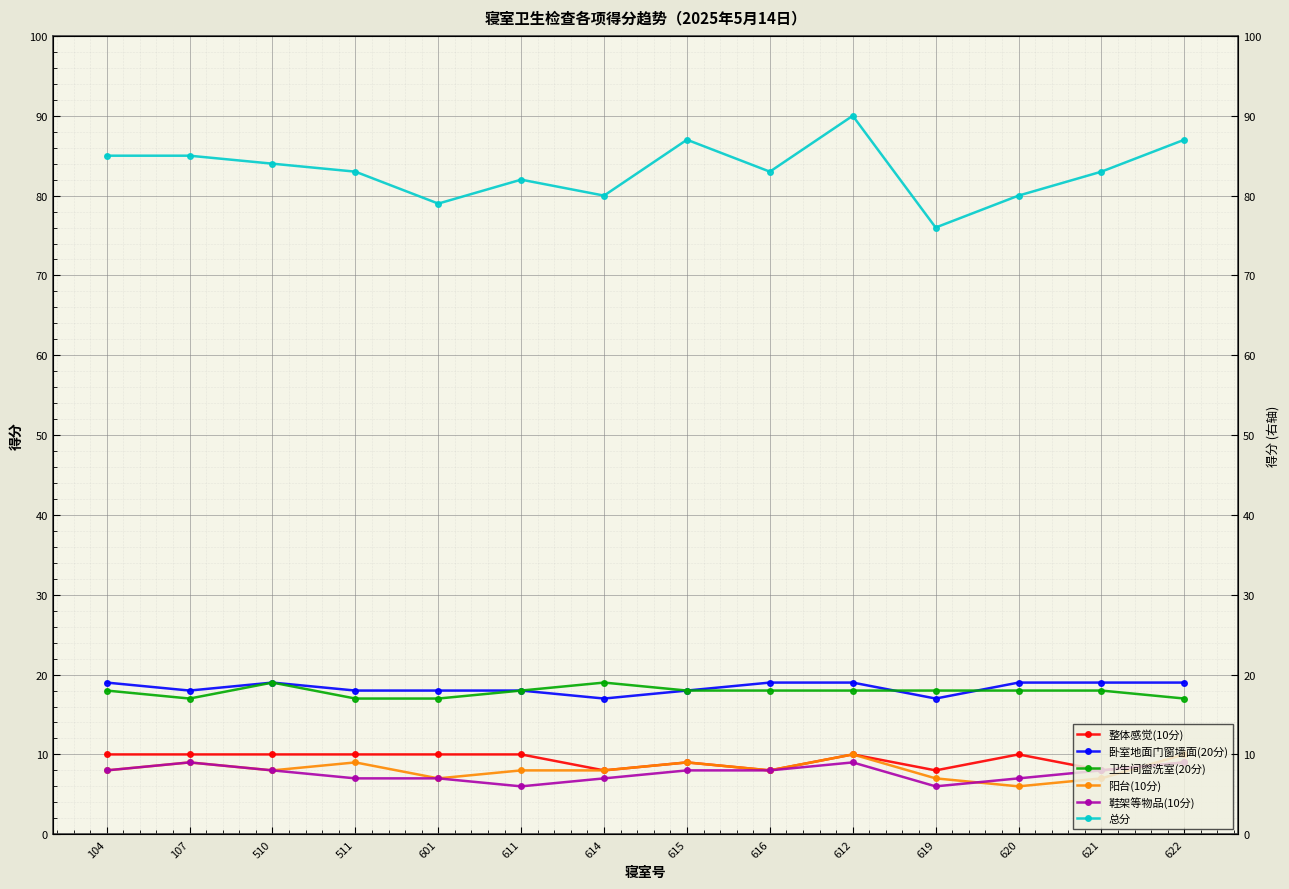

What is the minimum value for 卧室地面门窗墙面(20分)?

17